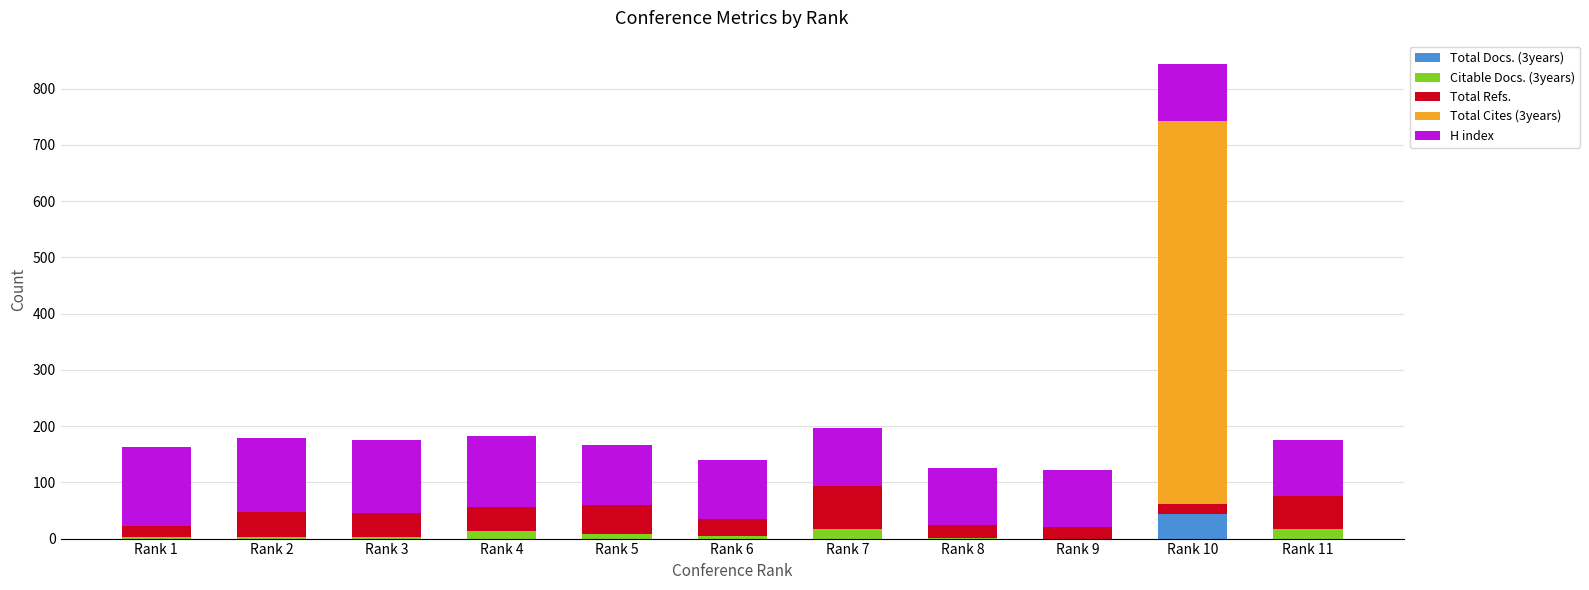

At which category is the sum across all series the highest?

Rank 10